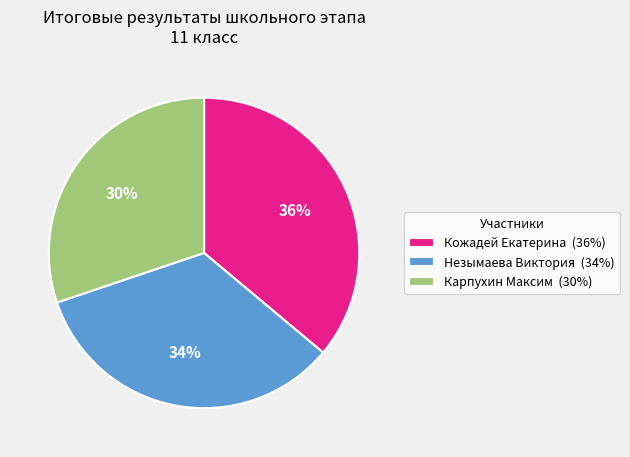

What percentage is the Кожадей Екатерина slice, to the nearest percent?

36%